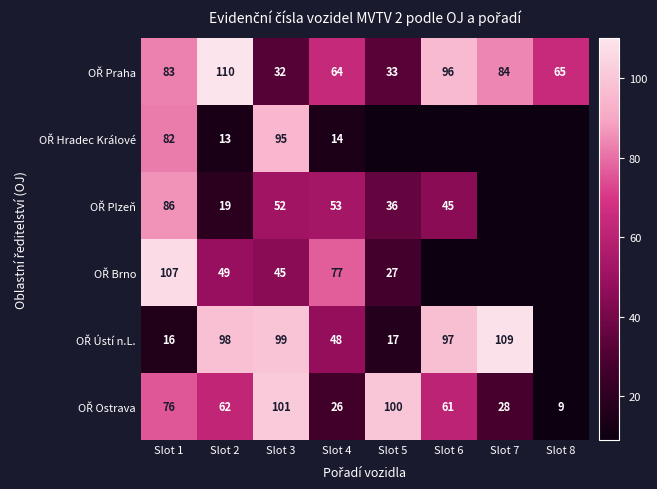

Which series changed the most between Slot 4 and Slot 7?

OŘ Ústí n.L.